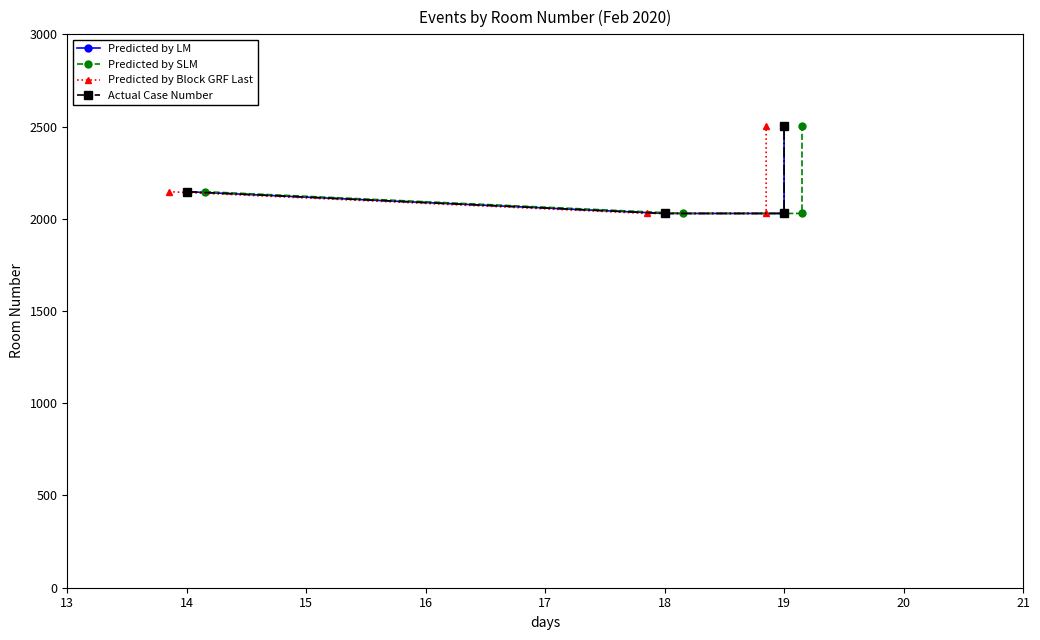

Which series has the largest range (max minus min)?

Predicted by LM